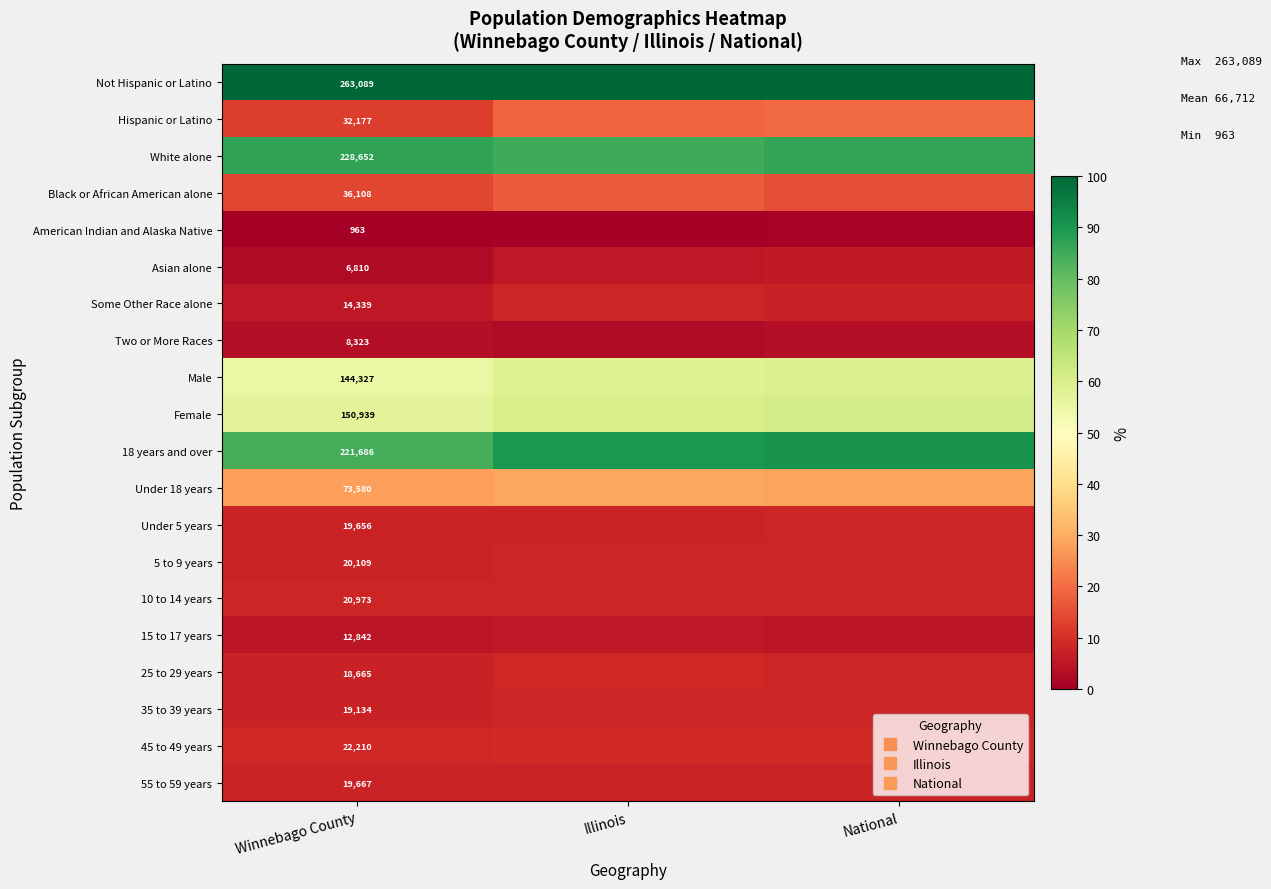

What is the minimum value shown in the chart?

0.4